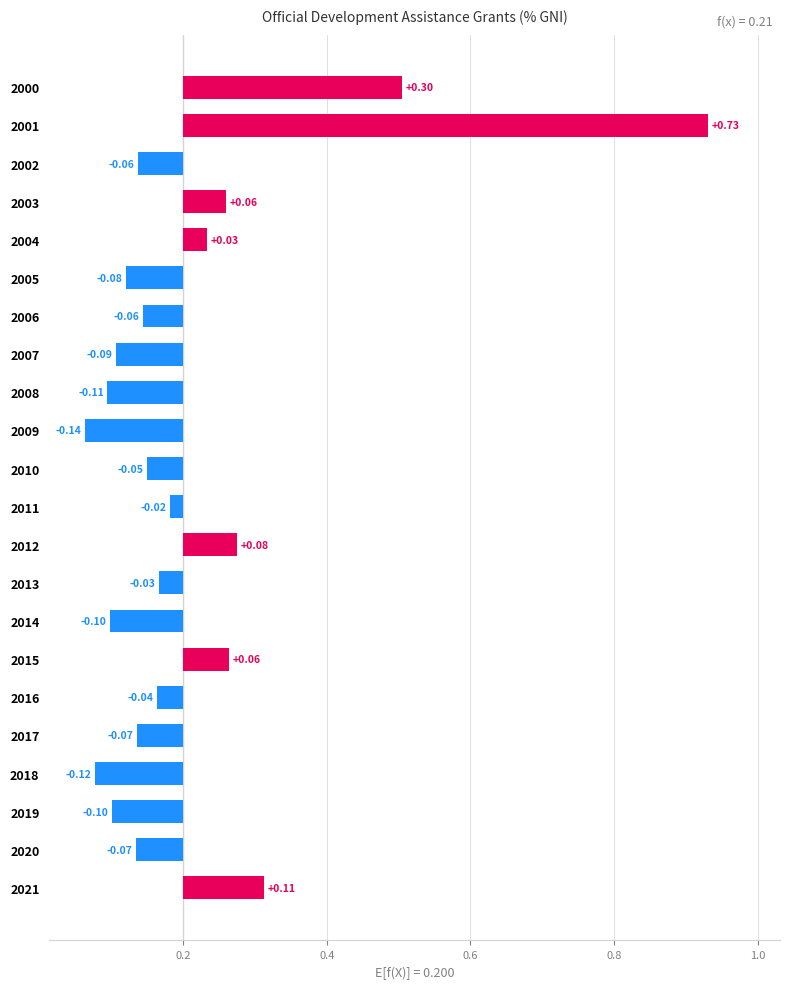

True or false: the data shows -0.0 at 2010.

False